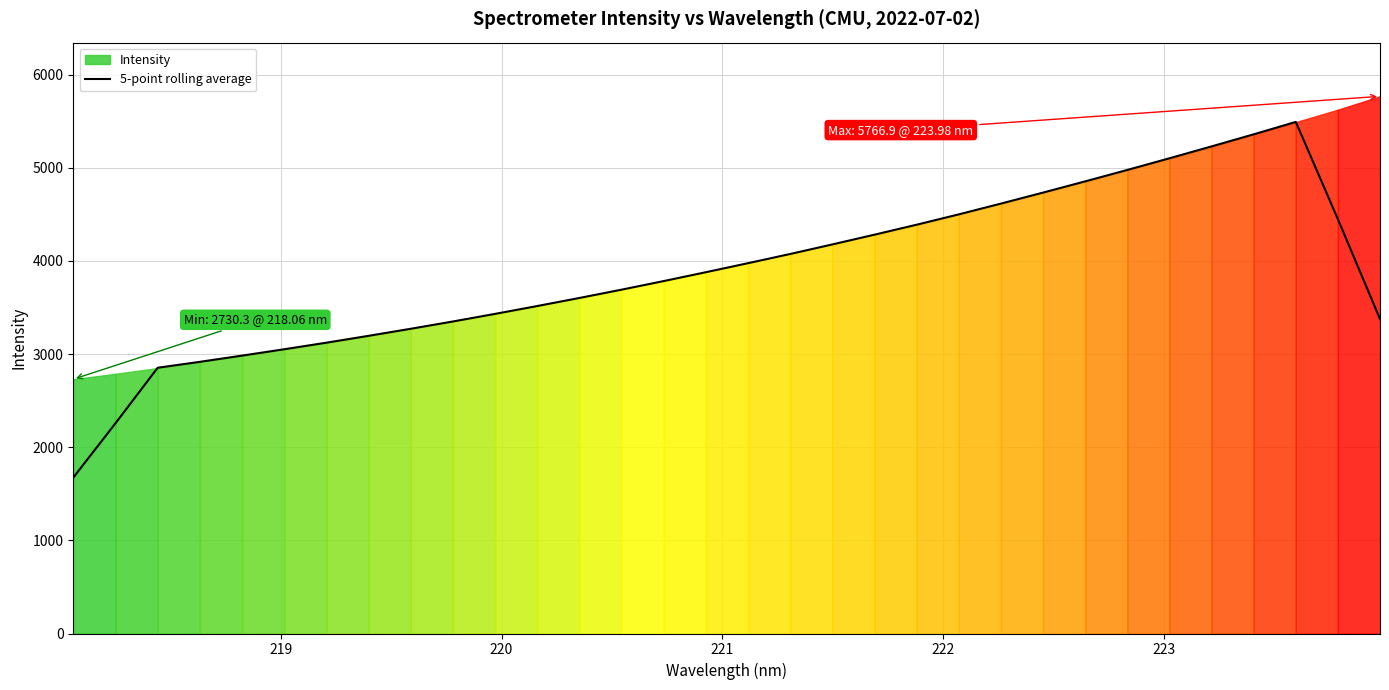

What is the minimum value for 5-point rolling average?

1673.7